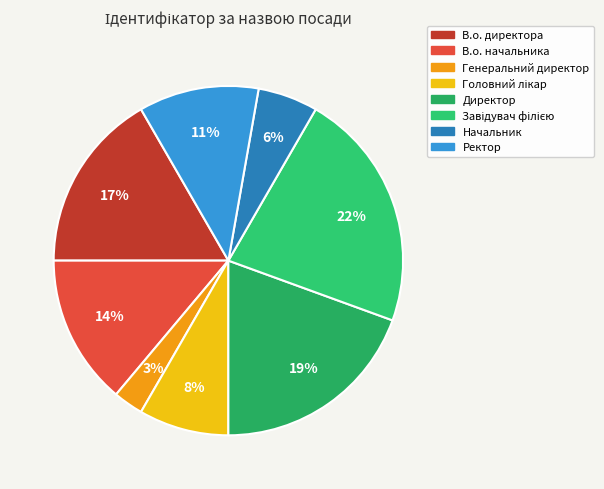

Which category has the smallest portion of the pie?

Генеральний директор